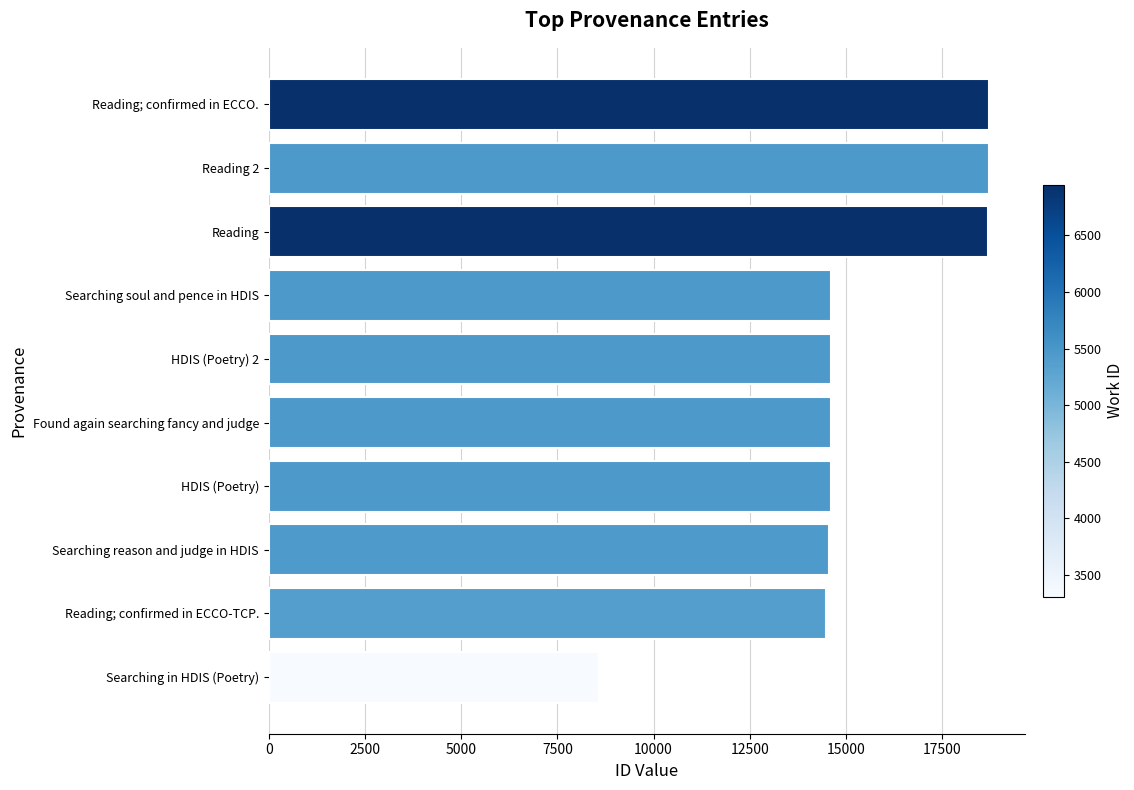

At which category does the chart reach its minimum across all series?

Searching in HDIS (Poetry)